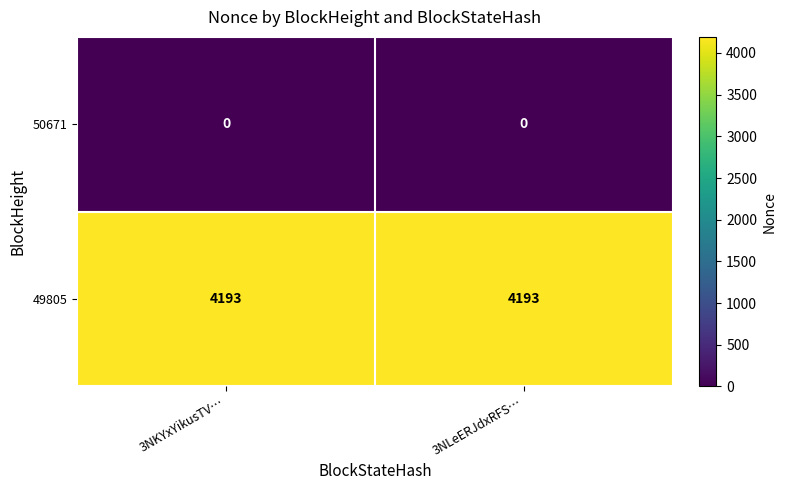

Rank the series by their average value, from highest to lowest.

49805, 50671